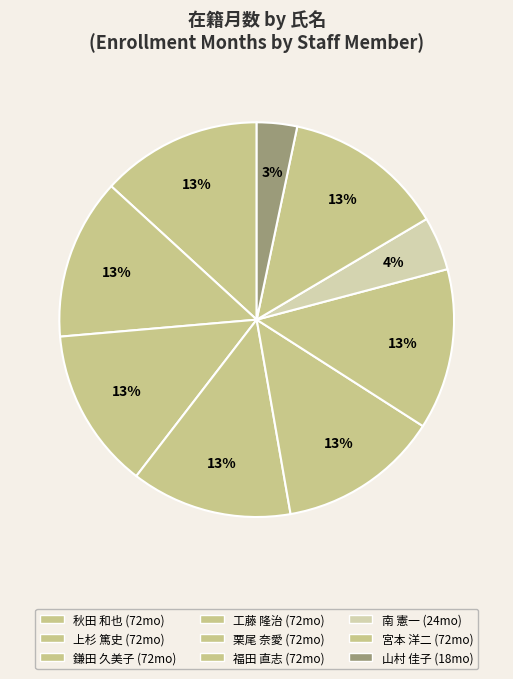

How many slices are in this pie chart?

9